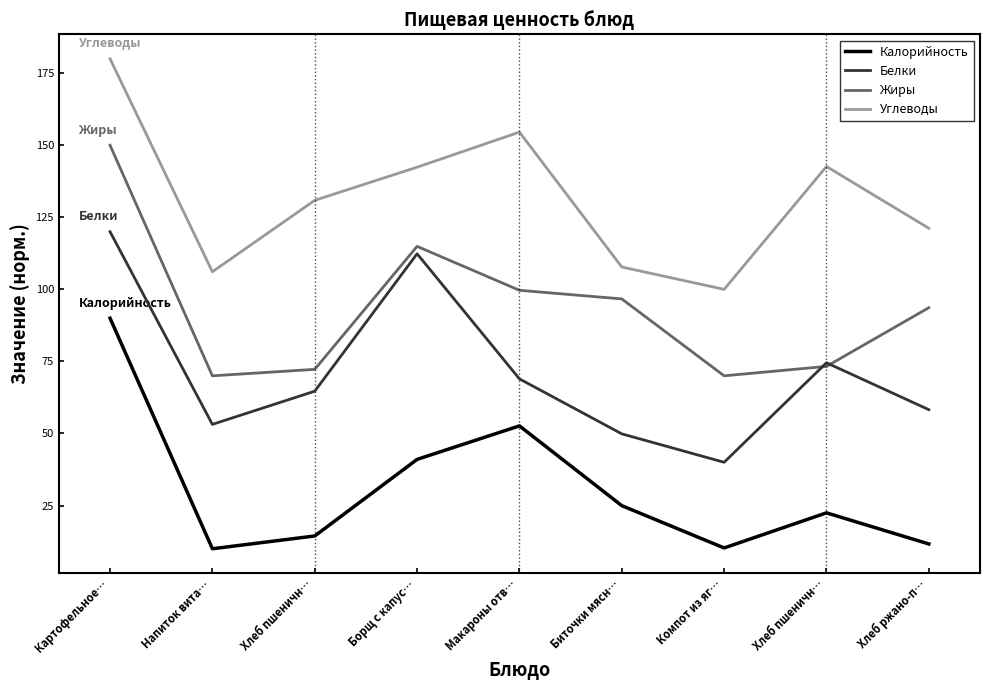

Where does the Калорийность series first go above 22?

Картофельное…